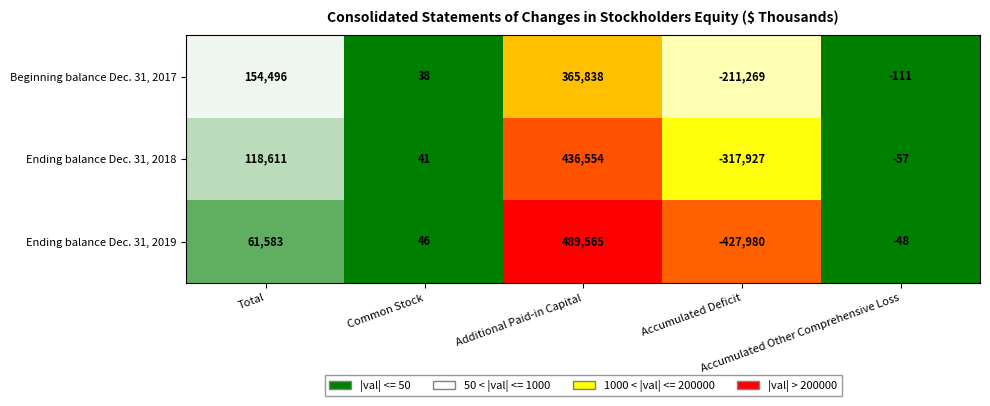

Which series has the widest spread of values?

Ending balance Dec. 31, 2019